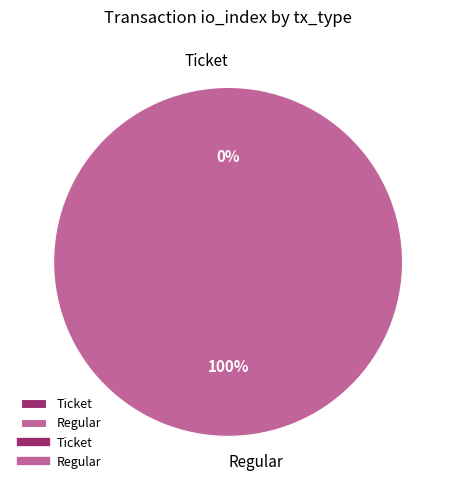

Is it true that Ticket is 1% of the pie?

False